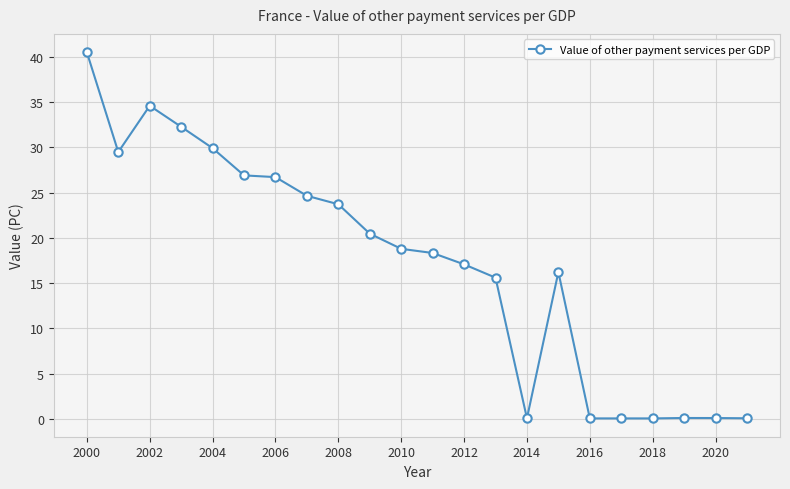

True or false: the data has more than 1 interior local peaks.

True